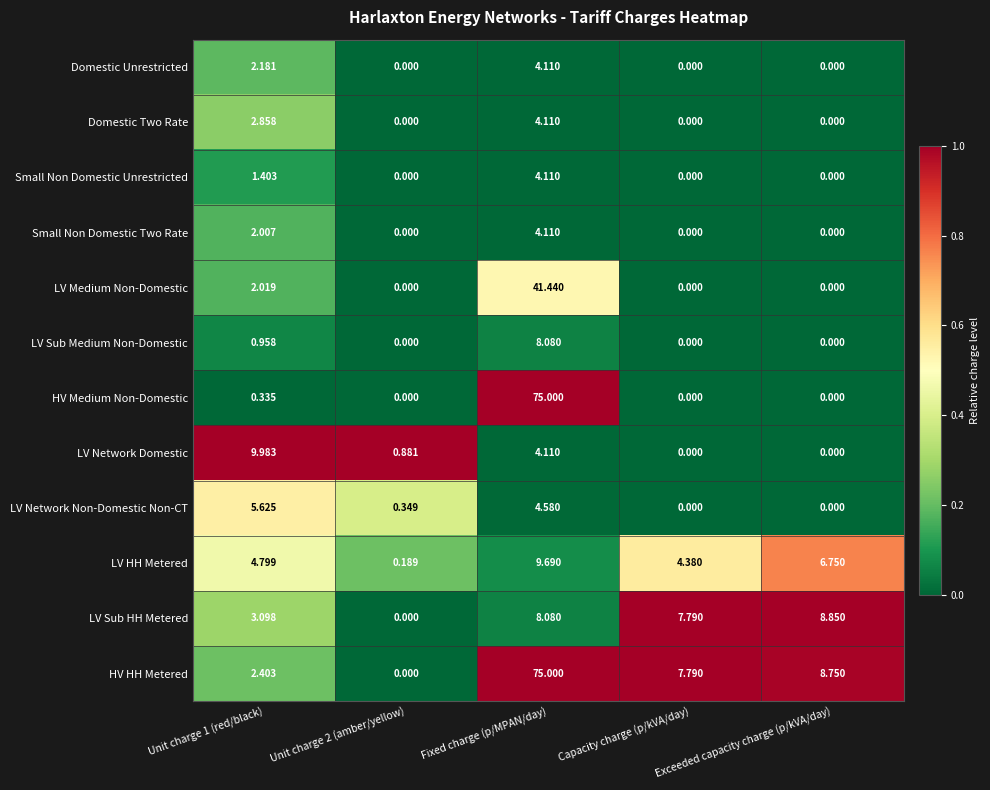

Is the value of Small Non Domestic Unrestricted at Fixed charge (p/MPAN/day) greater than the value of HV HH Metered at Fixed charge (p/MPAN/day)?

No